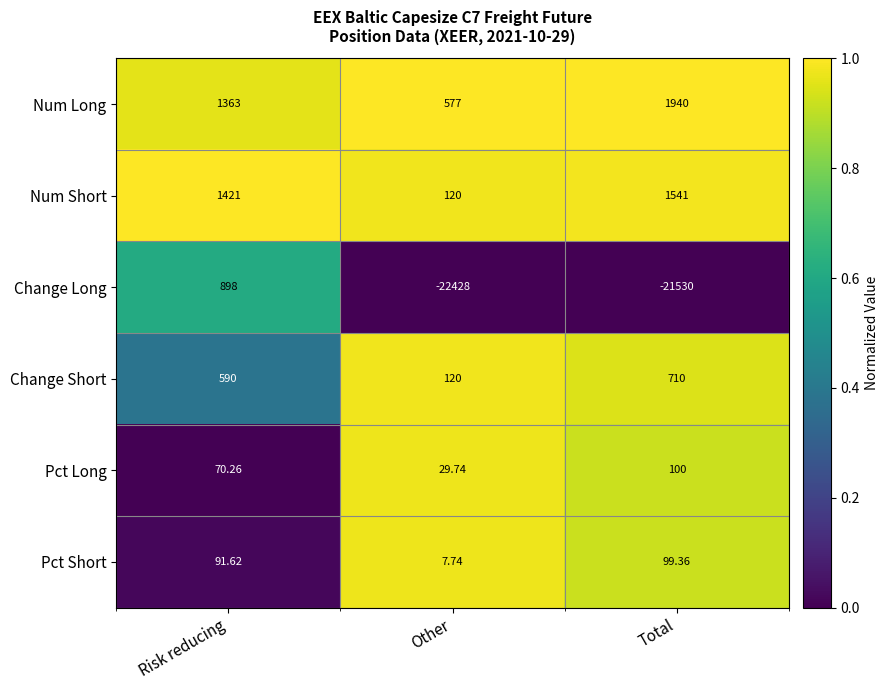

Which series changed the most between Other and Total?

Num Short